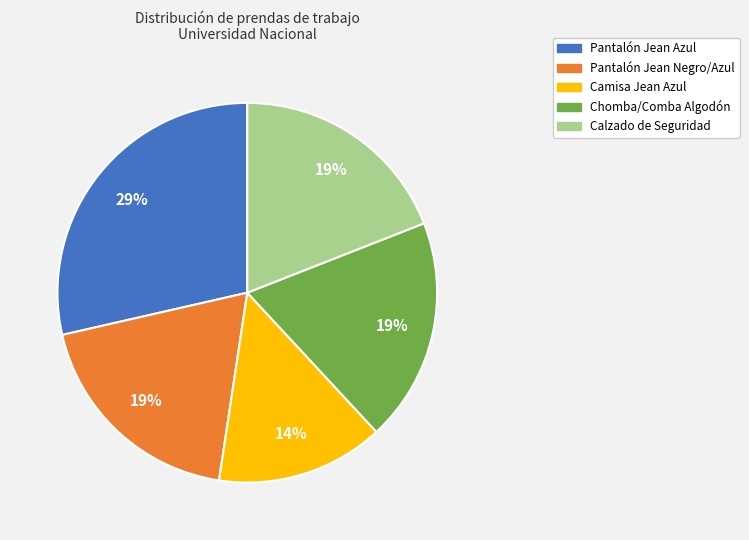

Is there any slice that represents more than half of the pie?

No